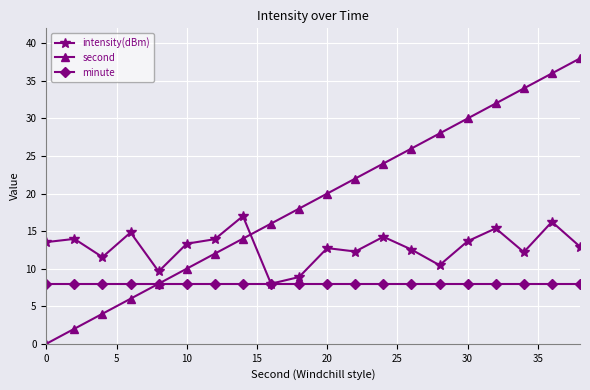

List the series in order of their overall mean, highest first.

second, intensity(dBm), minute